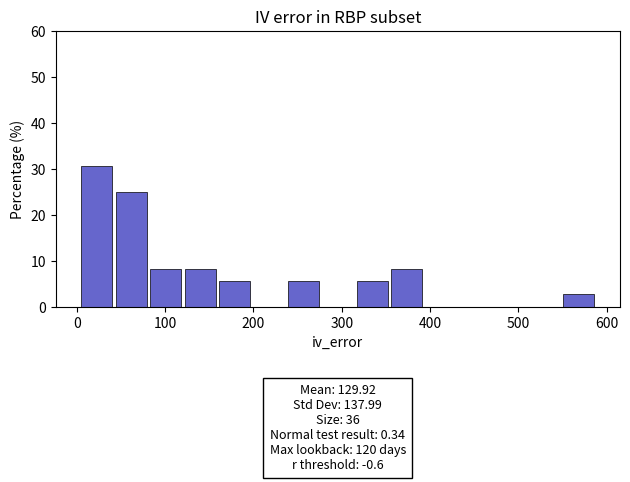

Around what value on the x-axis is the tallest bar? Give the approximate position of its centre, as read against the axis.

20